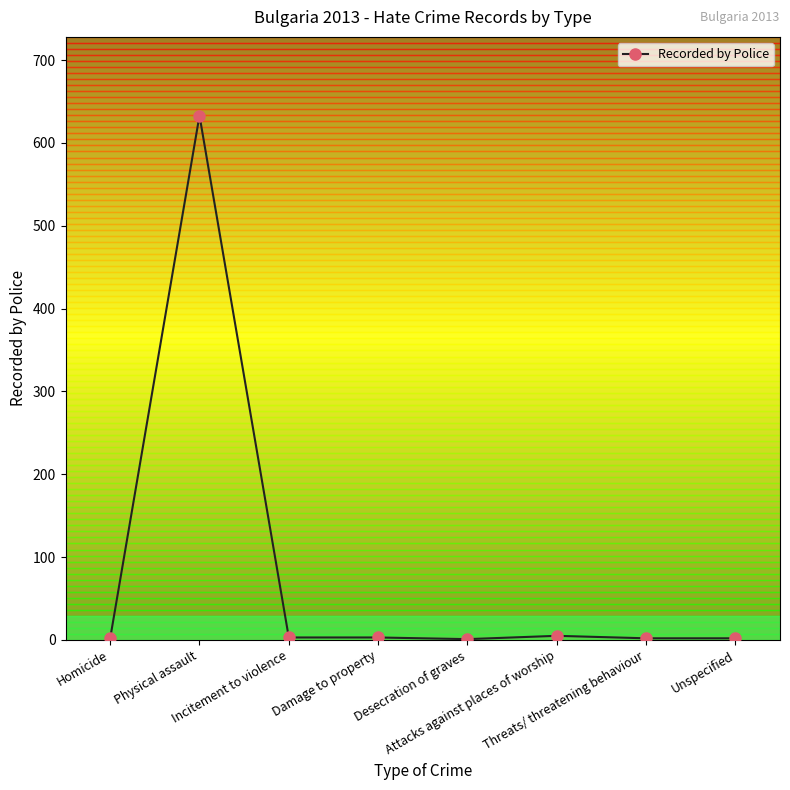

What is the sum of all values?

651